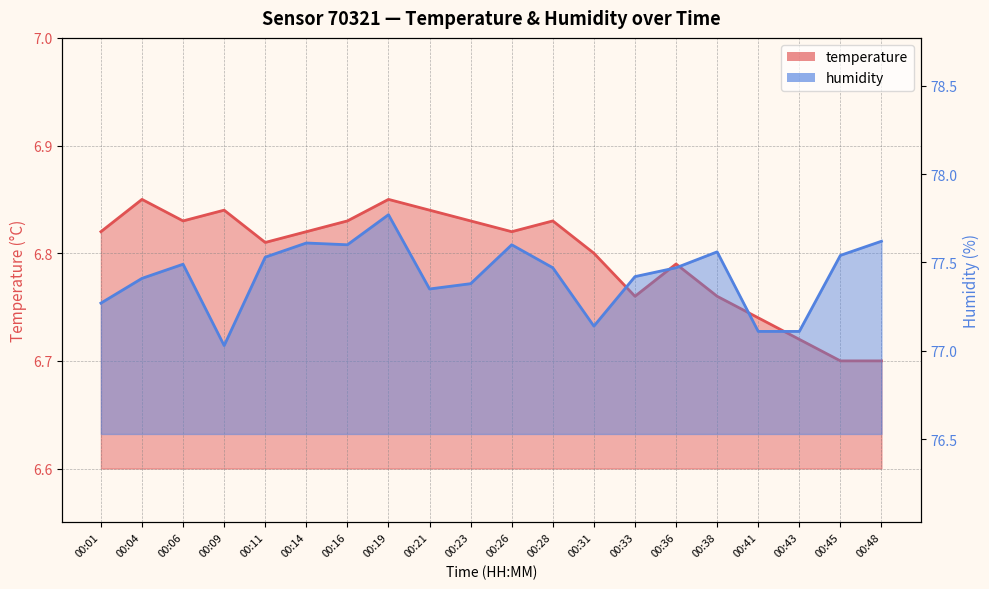

At which category is the sum across all series the highest?

00:19